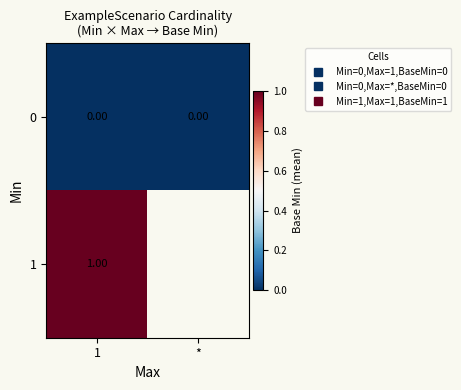

Which category has the highest value across all series?

1